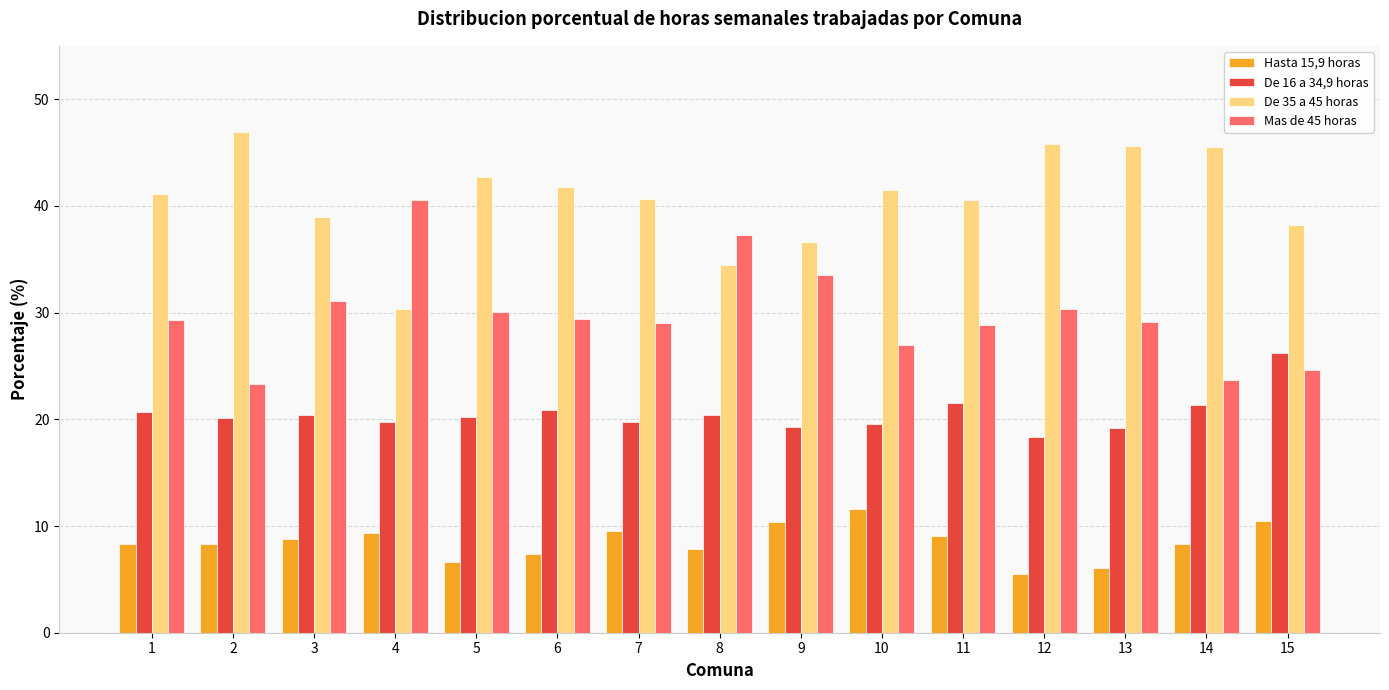

What are all the series names shown in the legend?

Hasta 15,9 horas, De 16 a 34,9 horas, De 35 a 45 horas, Mas de 45 horas